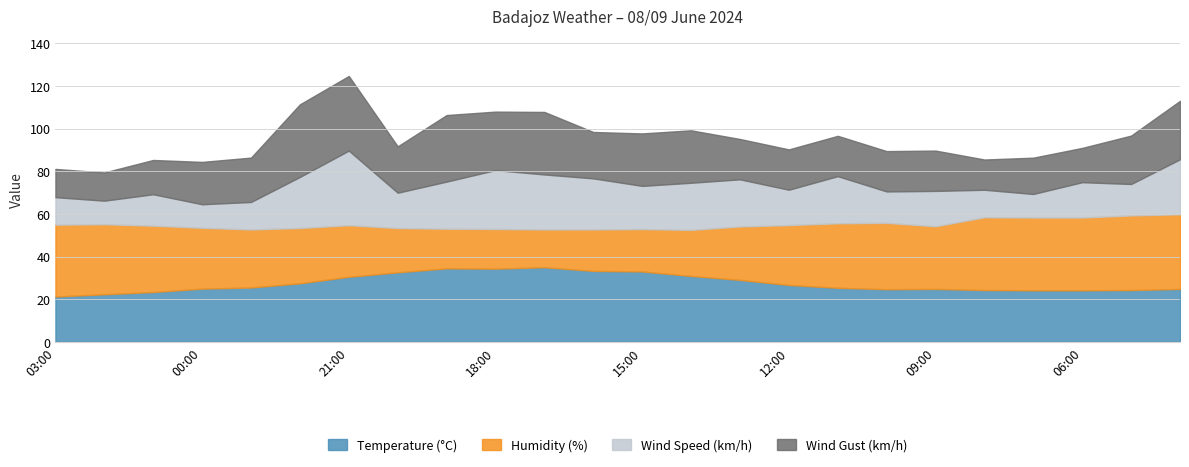

What is the value of the Wind Gust (km/h) point at the 11th from the left?

31.0